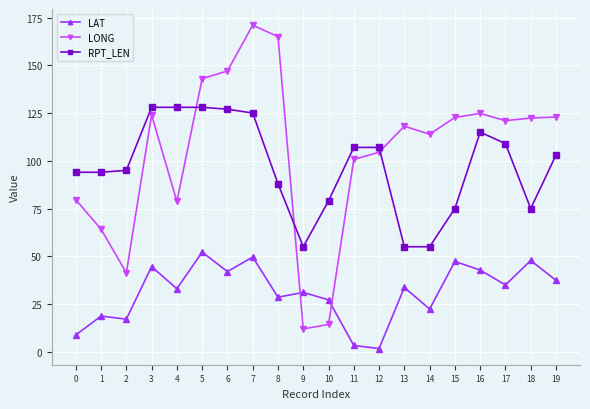

What is the approximate value of RPT_LEN at 13?

55.0